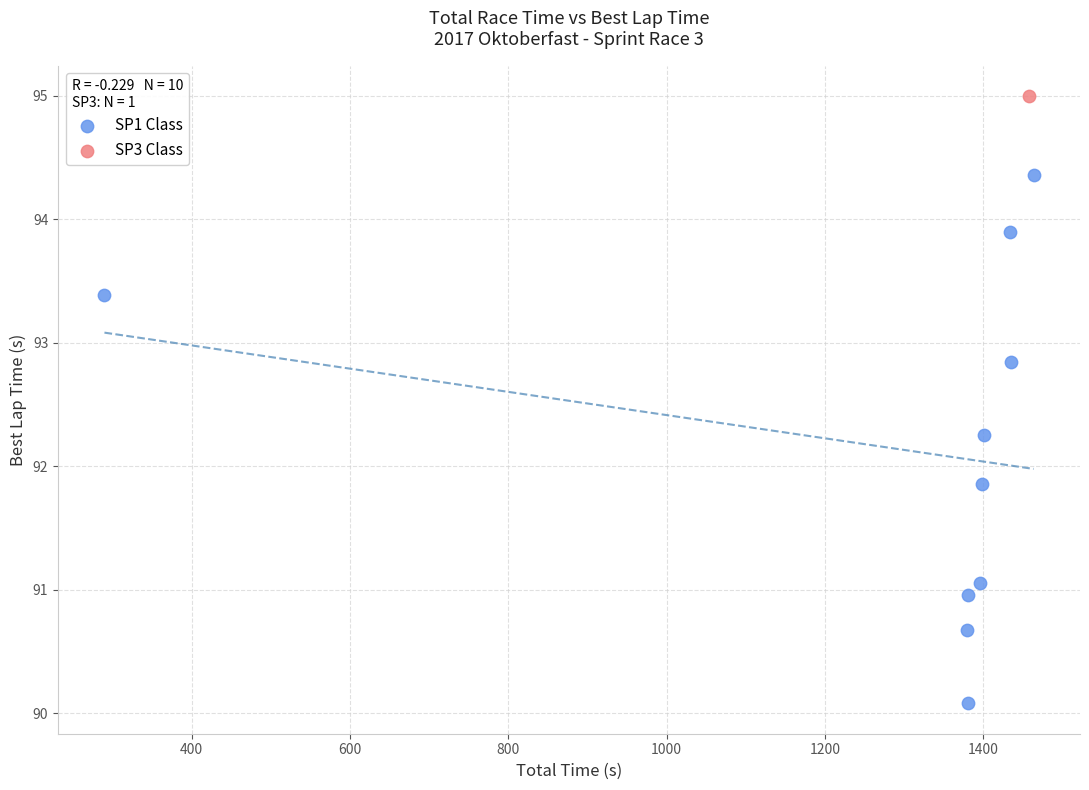

What are all the series names shown in the legend?

SP1 Class, SP3 Class